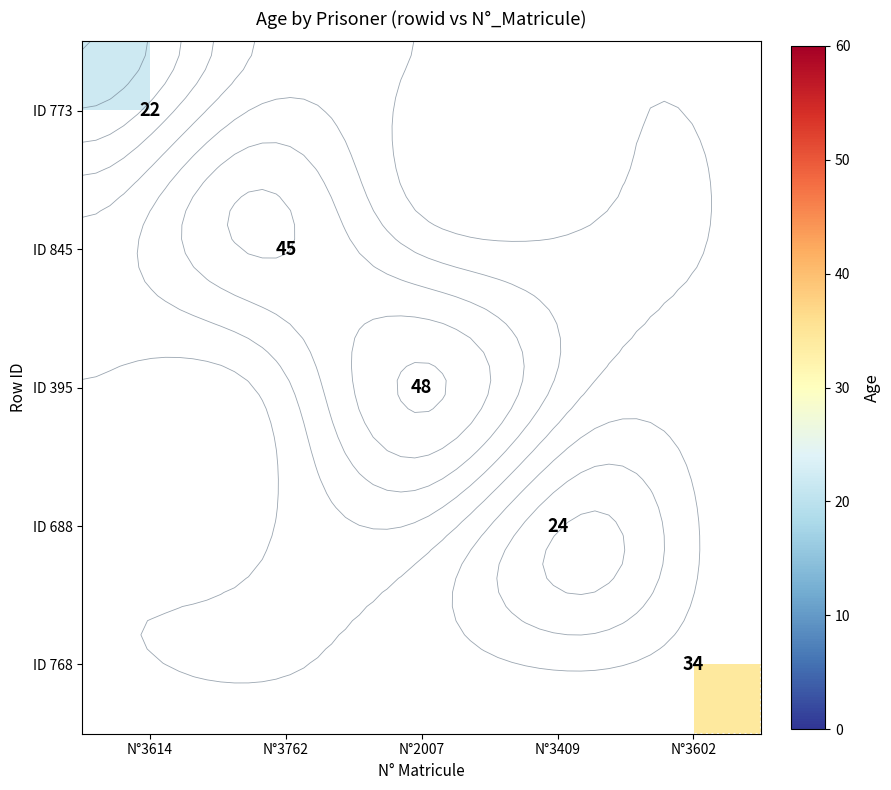

How many values in ID 768 are above zero?

1